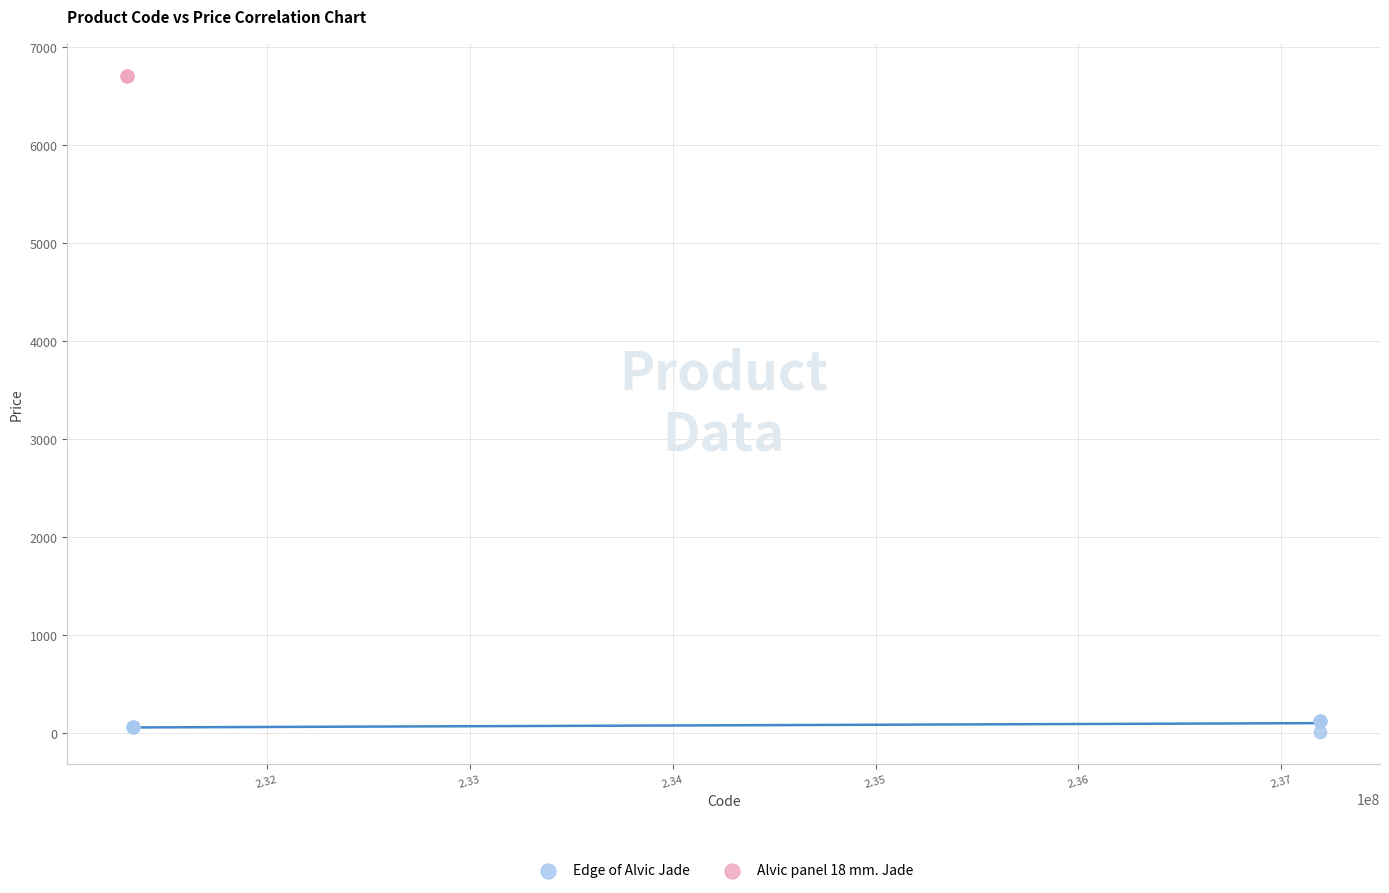

Which series contains the highest Y value?

Alvic panel 18 mm. Jade